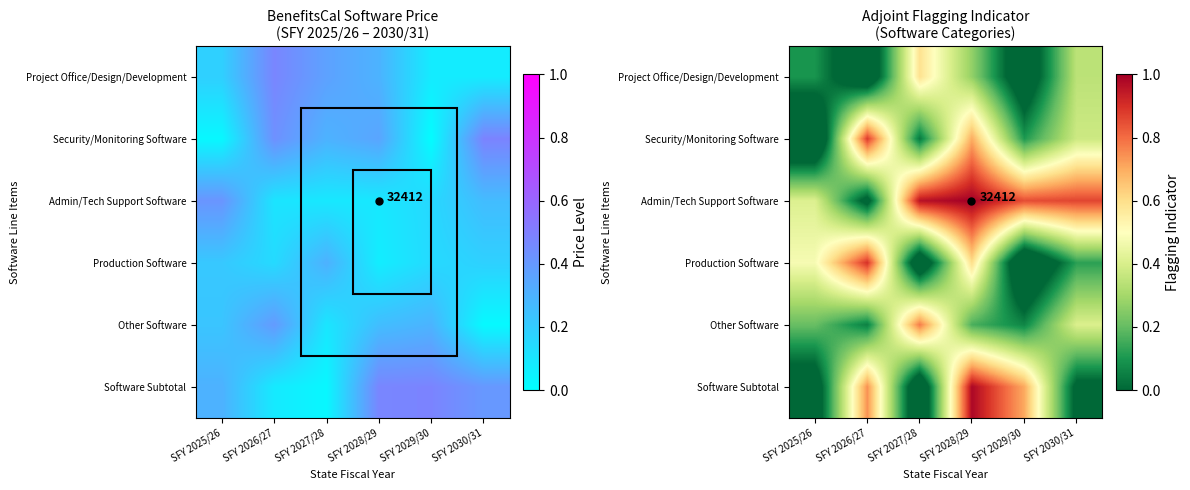

At SFY 2025/26, list the series in order from smallest to largest.

Security/Monitoring Software, Software Subtotal, Project Office/Design/Development, Other Software, Admin/Tech Support Software, Production Software